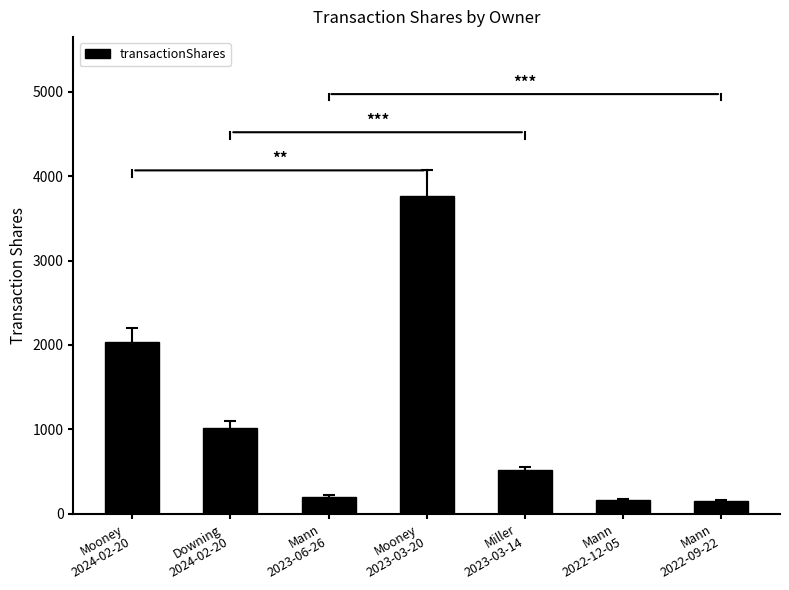

What is the approximate value at Mooney
2023-03-20?

3768